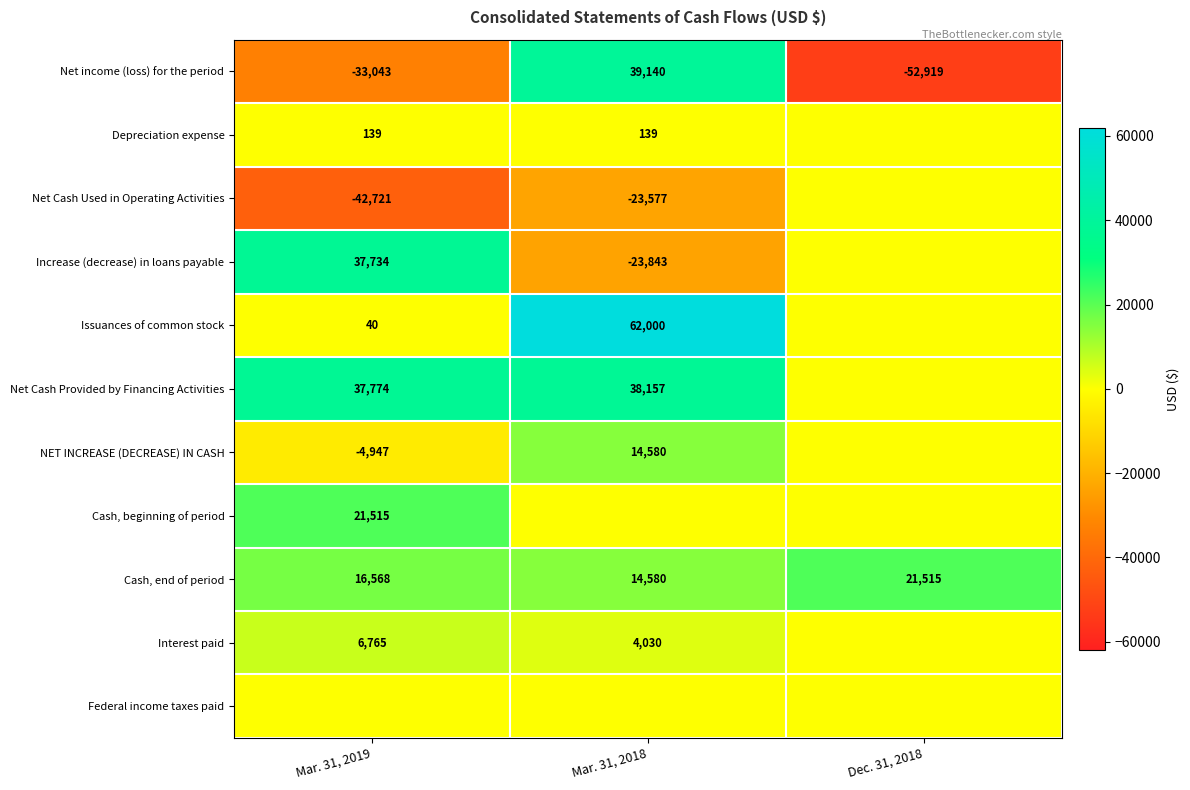

What is the difference between the maximum and minimum values in the row_0 series?

92059